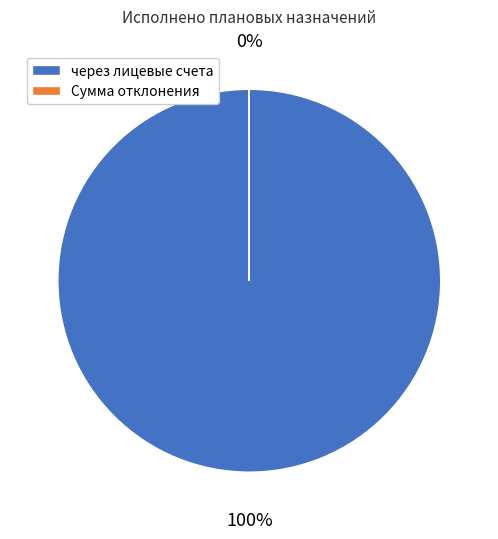

Count the number of slices in the pie.

2